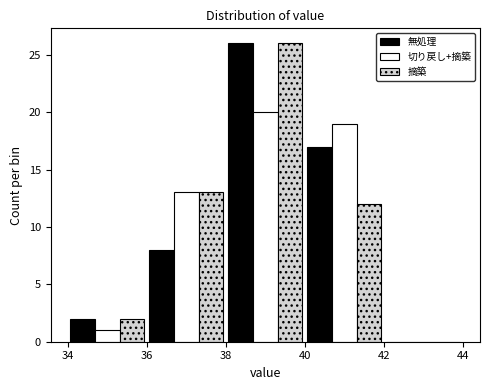

What is the height of the 摘築 bar covering 38 to 40 on the x-axis? The values are not printed on the chart, so give them approximately, as read against the axis.

26